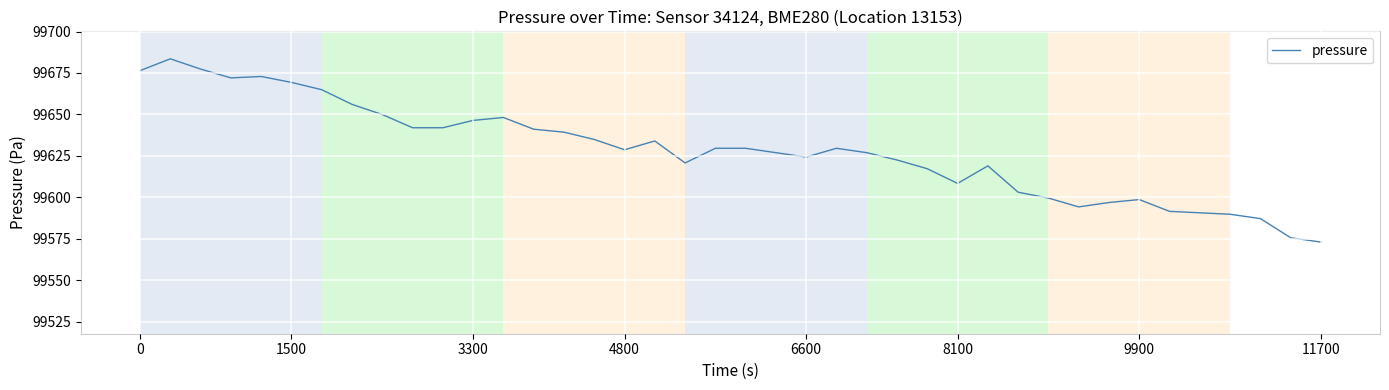

What is the difference between the maximum and minimum values?

110.5